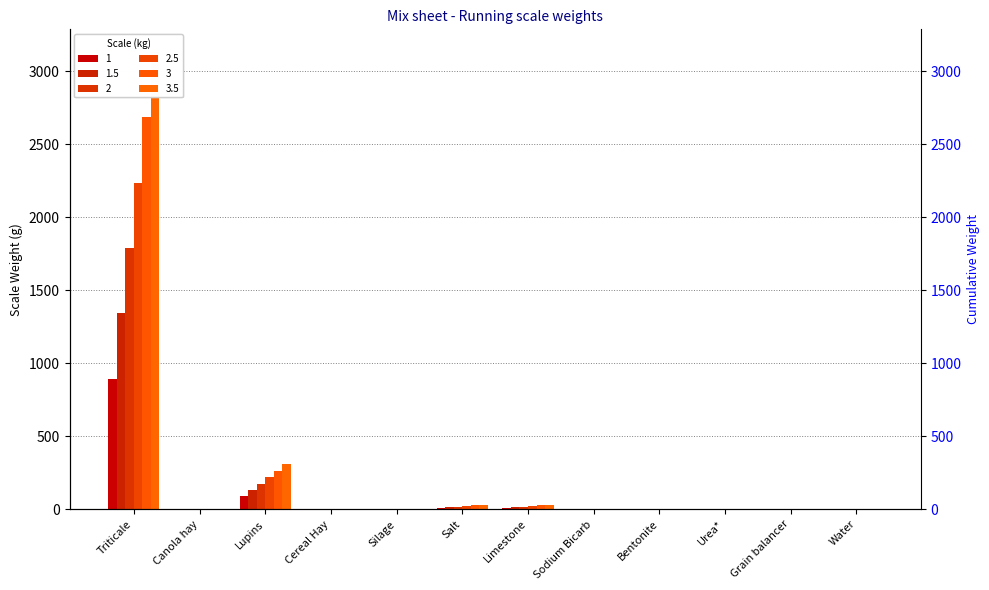

Between Cereal Hay and Grain balancer, which series saw the biggest shift?

1